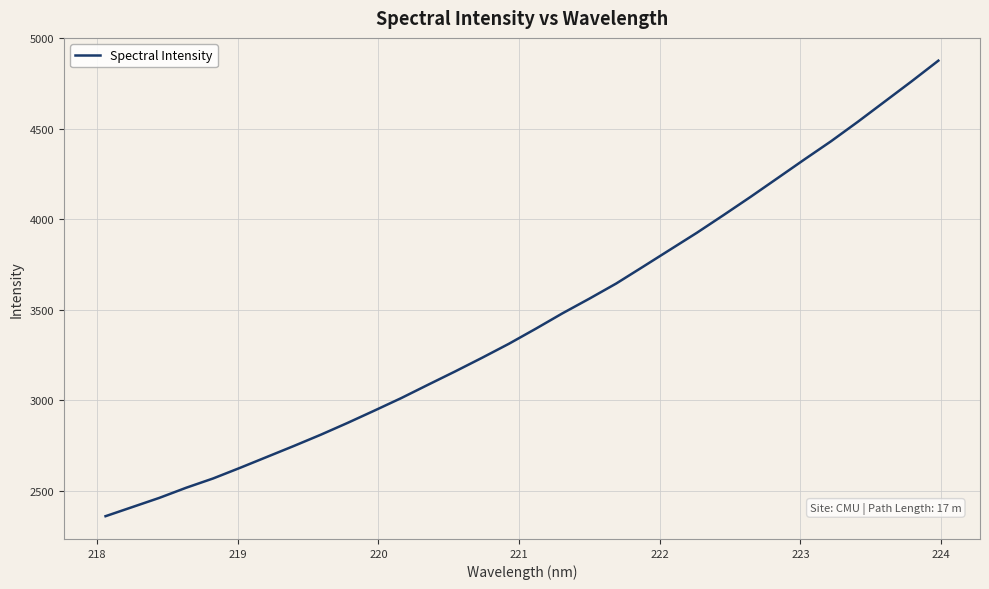

Does the chart display data point markers on the line(s)?

No